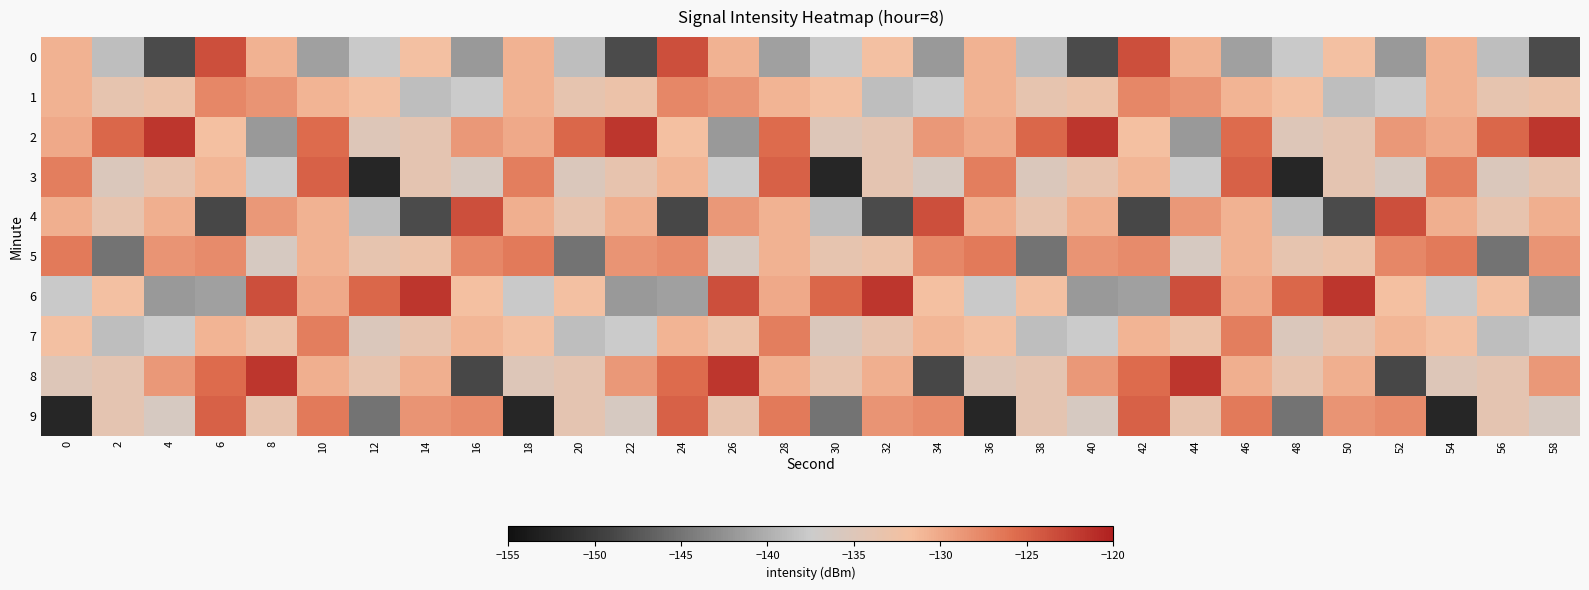

What is the spread (max minus min) of values at 34?

25.3